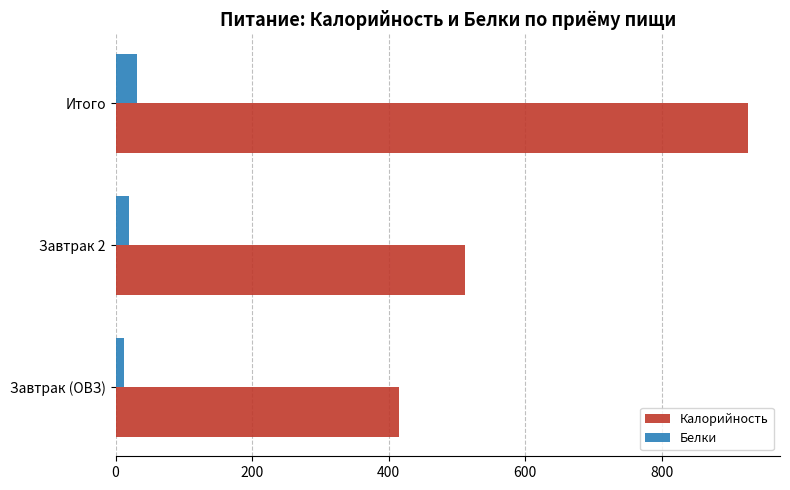

List the series in order of their overall mean, highest first.

Калорийность, Белки